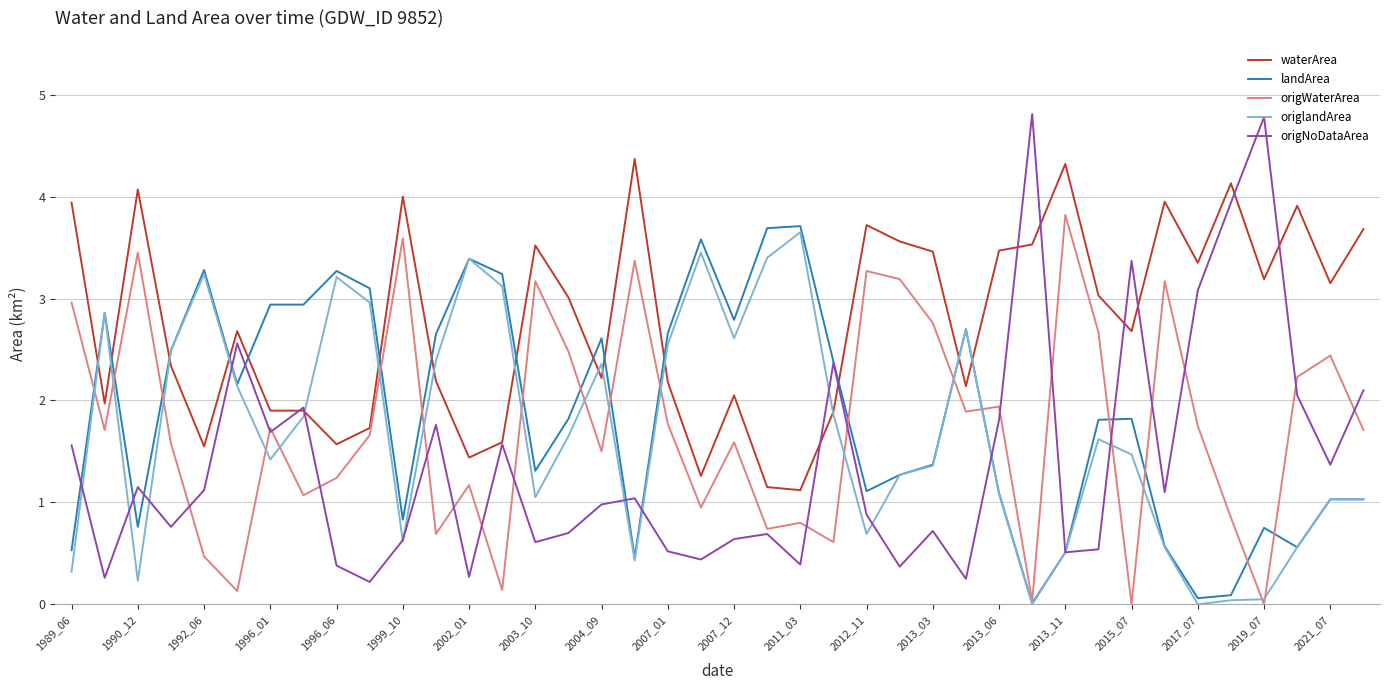

What is the maximum value shown in the chart?

4.8